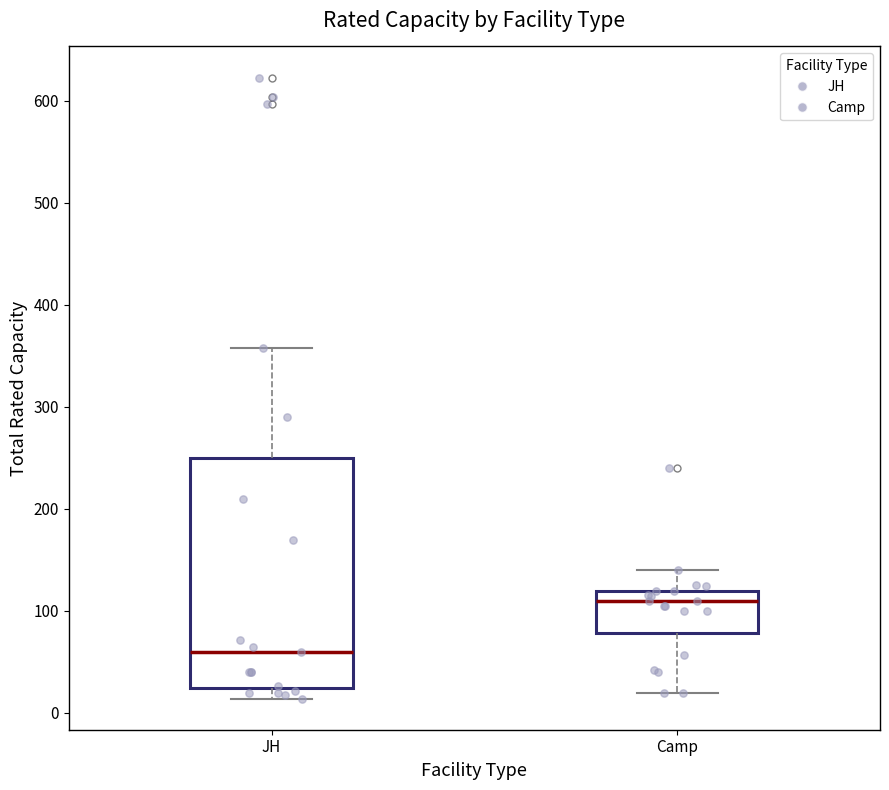

Reading left to right, read every box against the y-axis: the position of its median line, the range the box covers, and the ends of its whiskers. The values are not printed on the chart, so give them approximately, as read against the axis.

JH: median 60, box 20 to 250, whiskers 10 to 360
Camp: median 110, box 80 to 120, whiskers 20 to 140